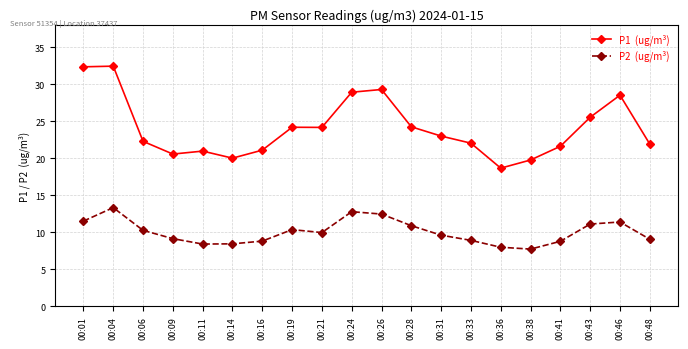

What is the difference between the highest and lowest values at 00:38?

12.0